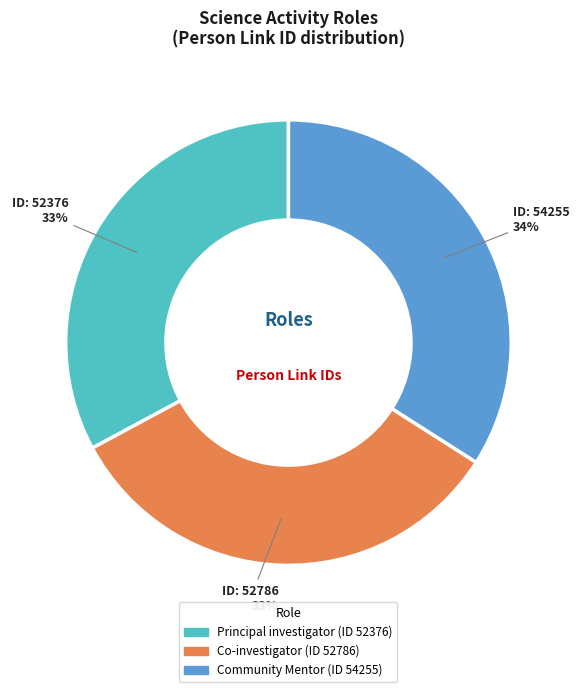

To the nearest percent, what is the average slice percentage?

33%